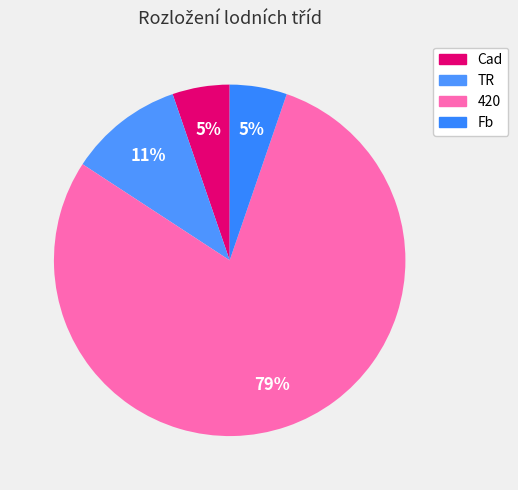

Rank the categories by value from lowest to highest.

Cad, Fb, TR, 420